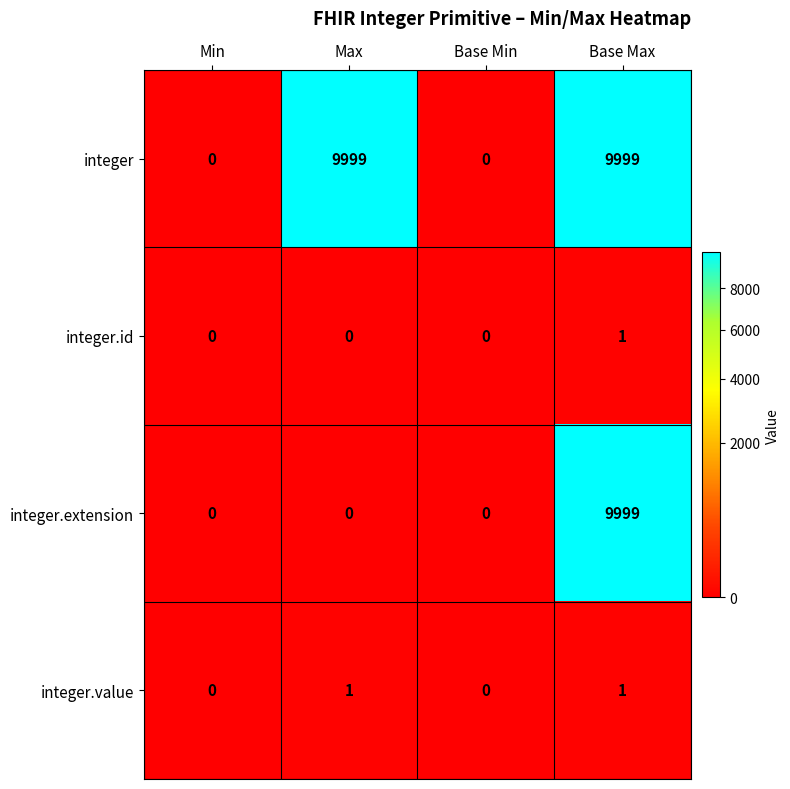

The value of integer.id at Min is 0. True or false?

True